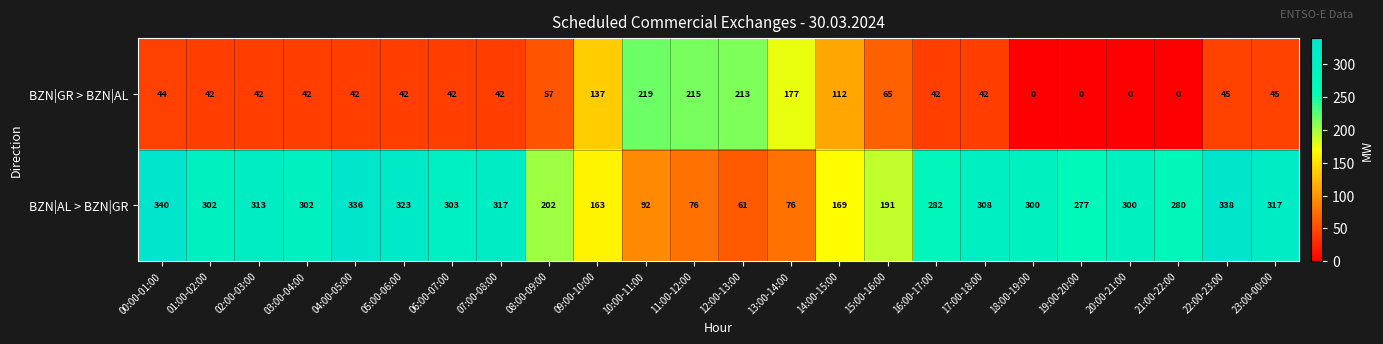

What is the difference between the second highest and minimum values in the BZN|AL > BZN|GR series?

277